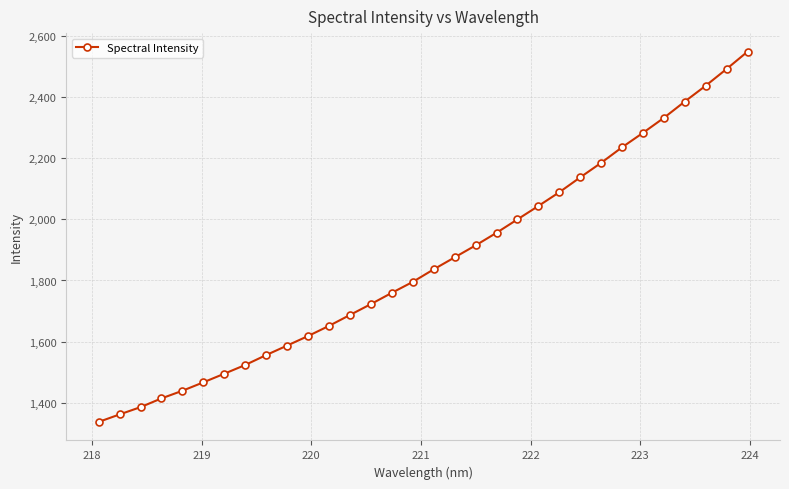

What is the average value?

1861.1